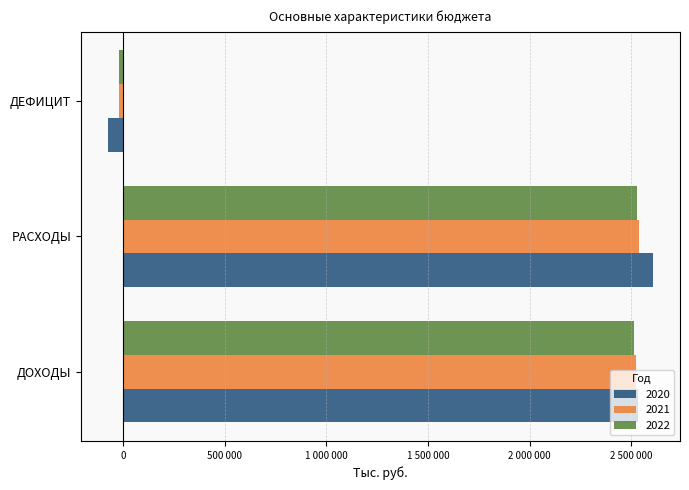

What are all the series names shown in the legend?

2020, 2021, 2022